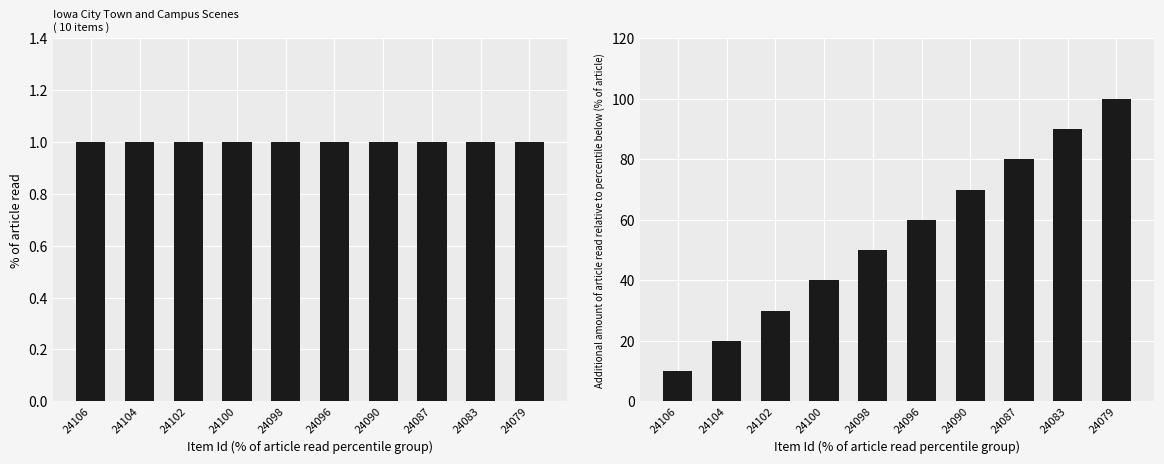

The Cumulative Count series shows 50 at 24098. True or false?

True